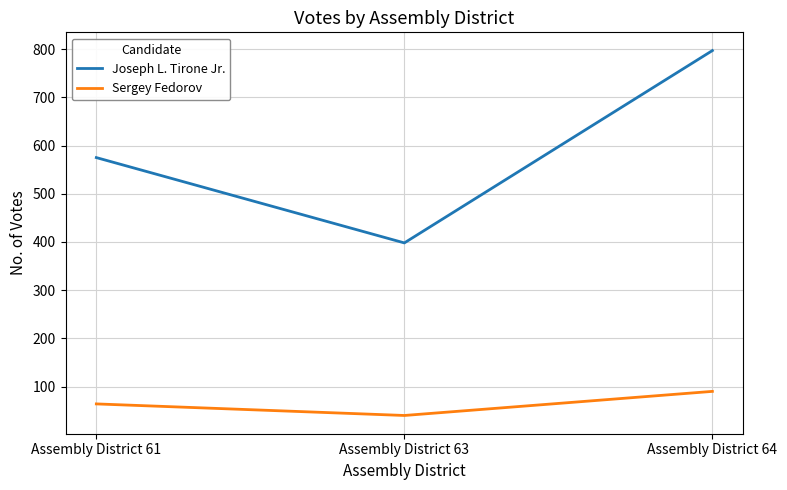

At how many categories does at least one series exceed 433?

2